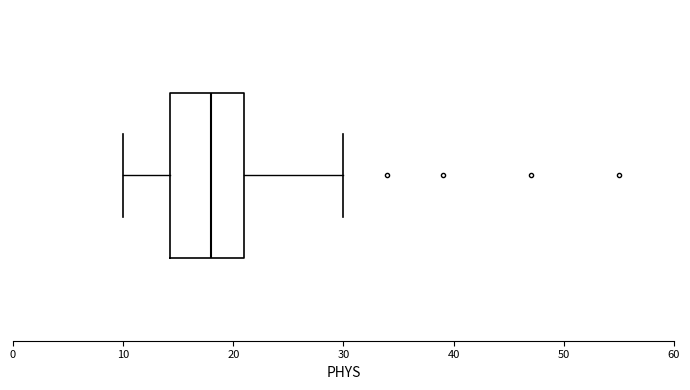

Read this box plot against the x-axis: the position of the median line, the range covered by the box, and the ends of both whiskers. The values are not printed on the chart, so give them approximately, as read against the axis.

median 18, box 14 to 21, whiskers 10 to 30